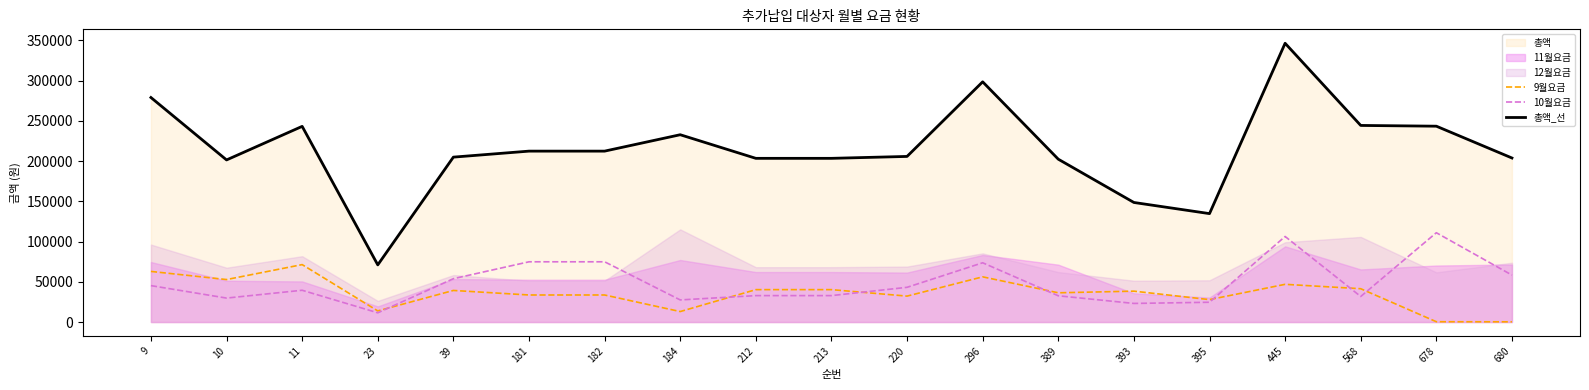

True or false: 9월요금 and 총액_선 cross at least once.

False